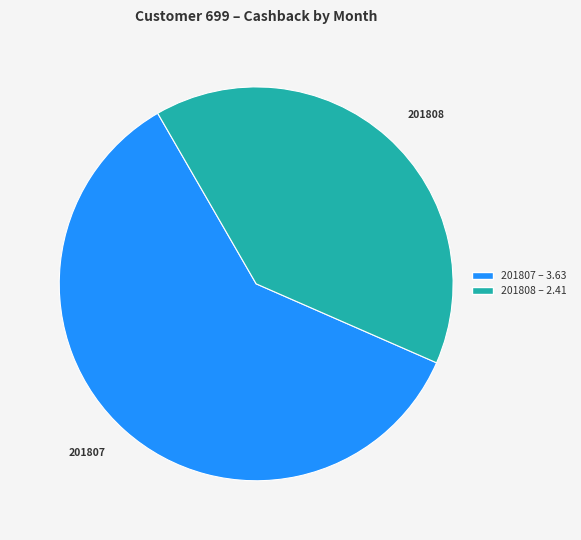

Does any single category account for the majority?

Yes